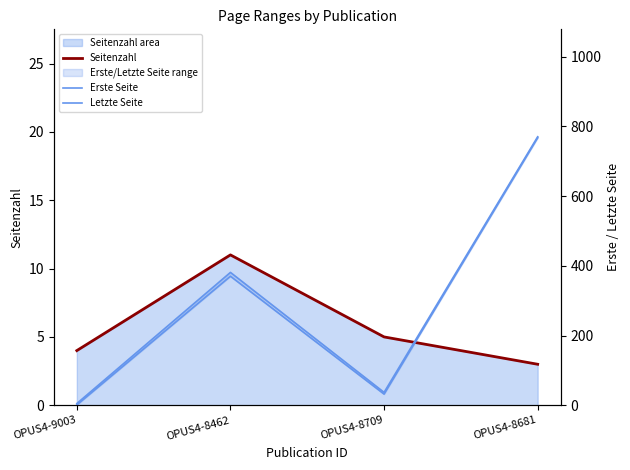

At which category is the sum across all series the highest?

OPUS4-8681